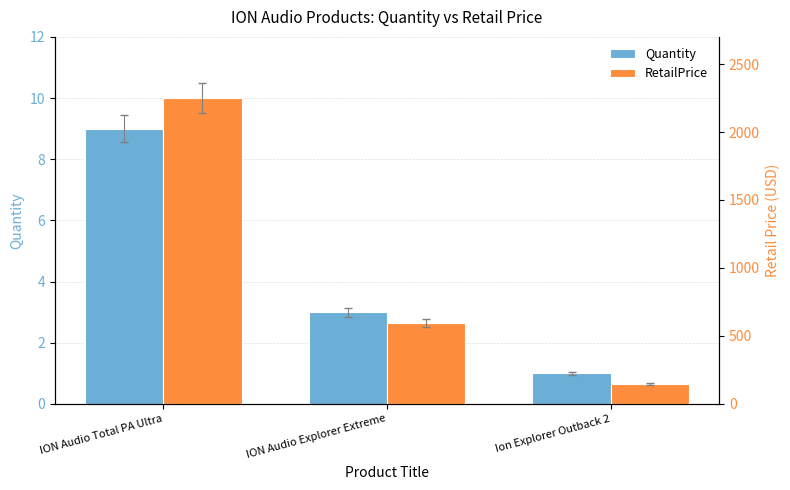

Is it true that RetailPrice equals 142.9 at Ion Explorer Outback 2?

True